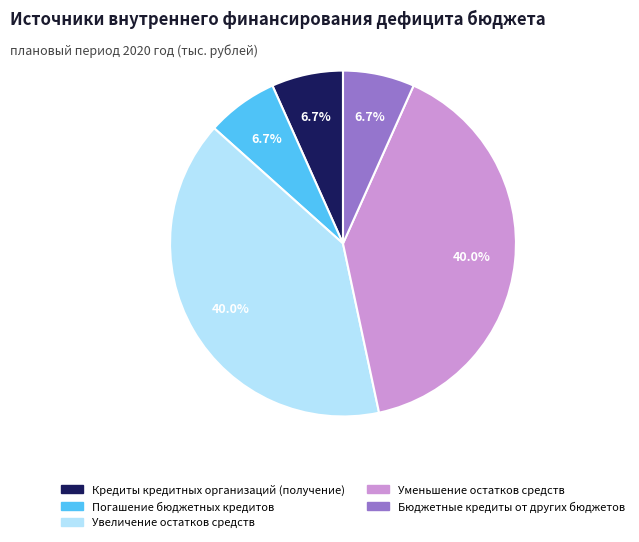

True or false: Бюджетные кредиты от других бюджетов accounts for 7% of the total.

True